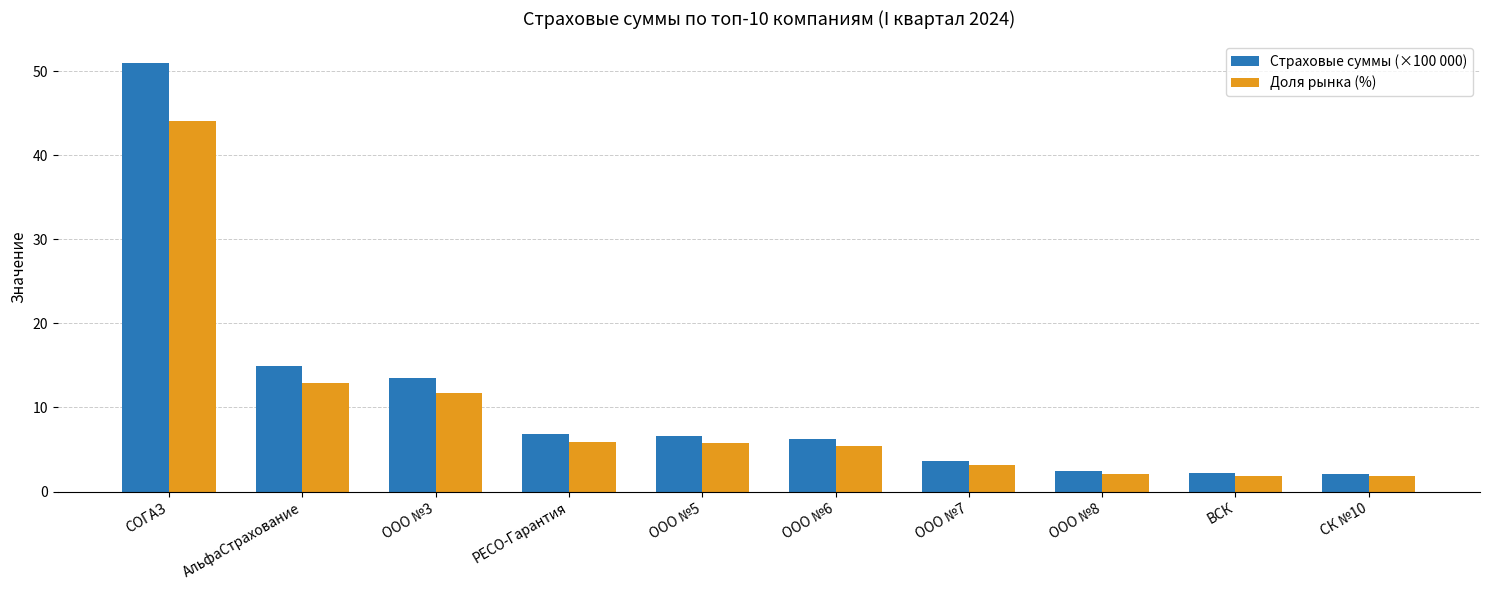

The Доля рынка (%) series shows 5.8 at ООО №5. True or false?

True